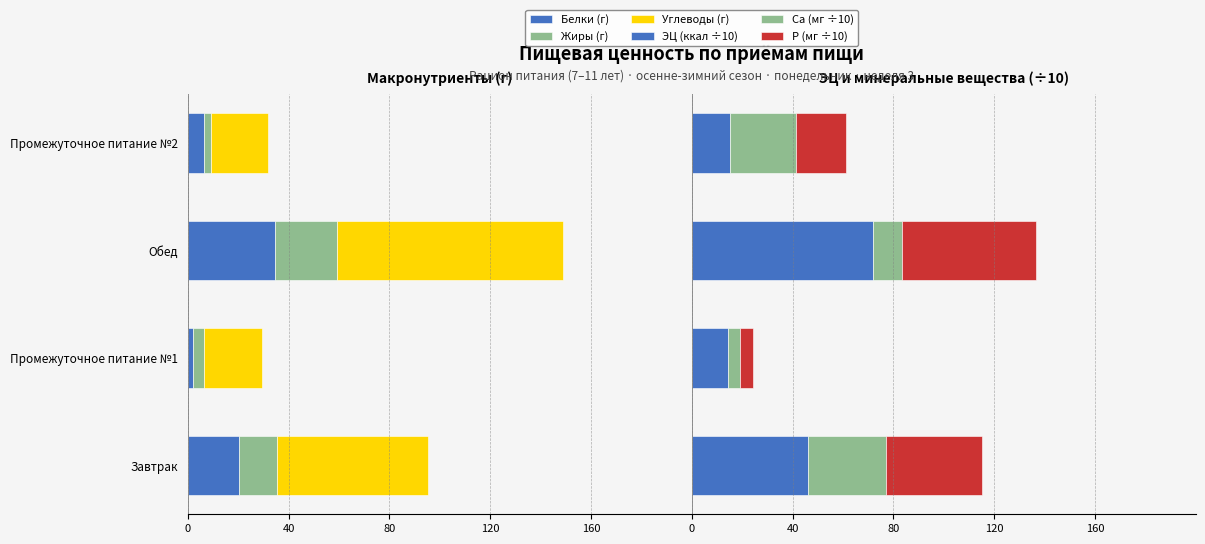

The value of ЭЦ (ккал ÷10) at Промежуточное питание №2 is 4.8. True or false?

False